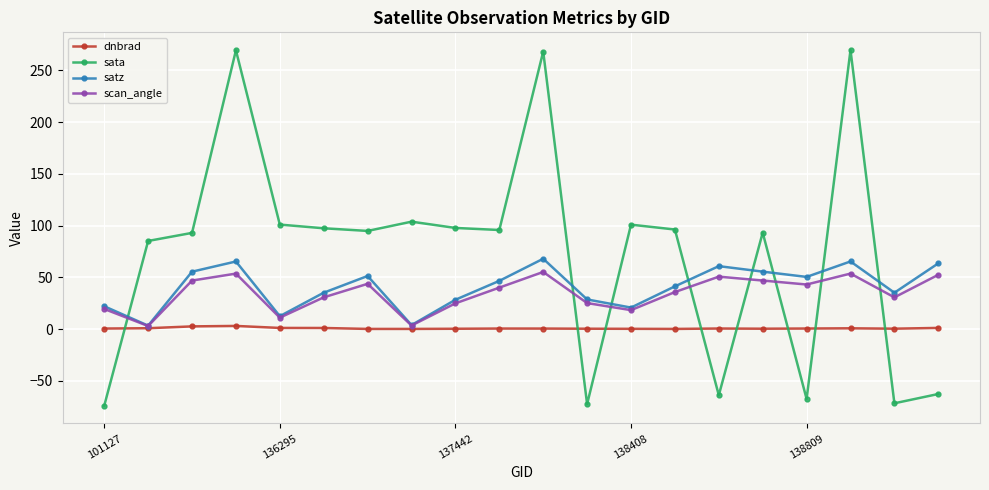

In satz, how many points are higher than both neighbors (excluding endpoints)?

5